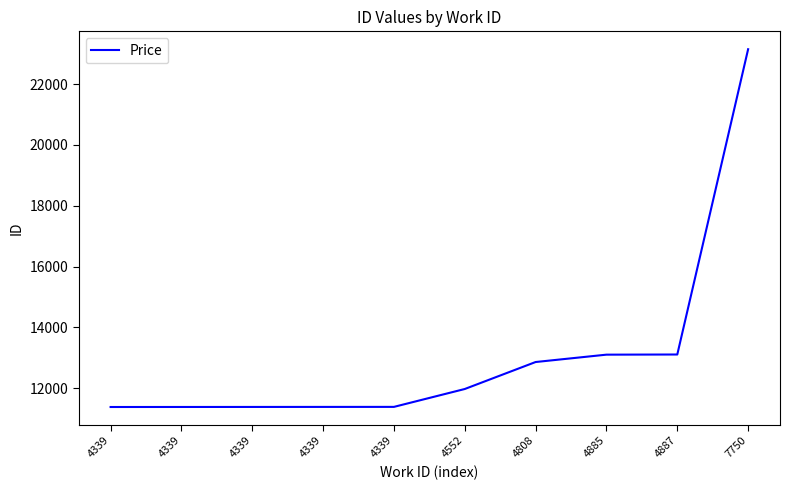

Is this an area chart (filled region under the line)?

No